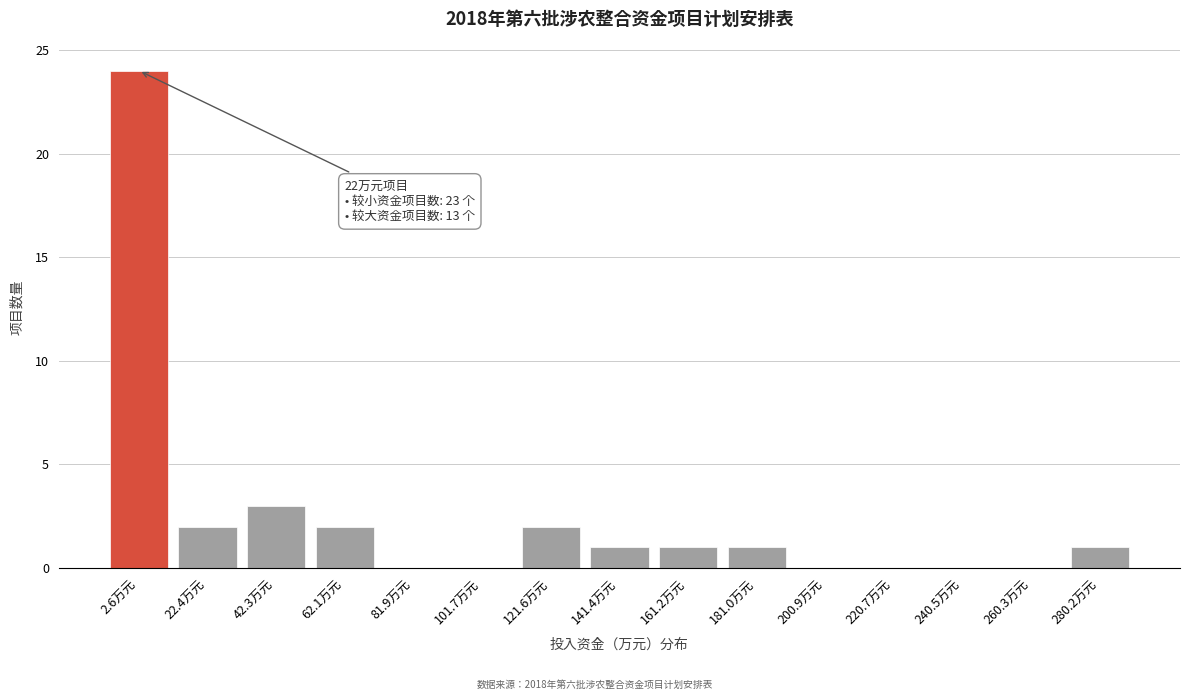

Reading right to left, what are all the values shown in this chart?

280.2万元=1	260.3万元=0	240.5万元=0	220.7万元=0	200.9万元=0	181.0万元=1	161.2万元=1	141.4万元=1	121.6万元=2	101.7万元=0	81.9万元=0	62.1万元=2	42.3万元=3	22.4万元=2	2.6万元=24